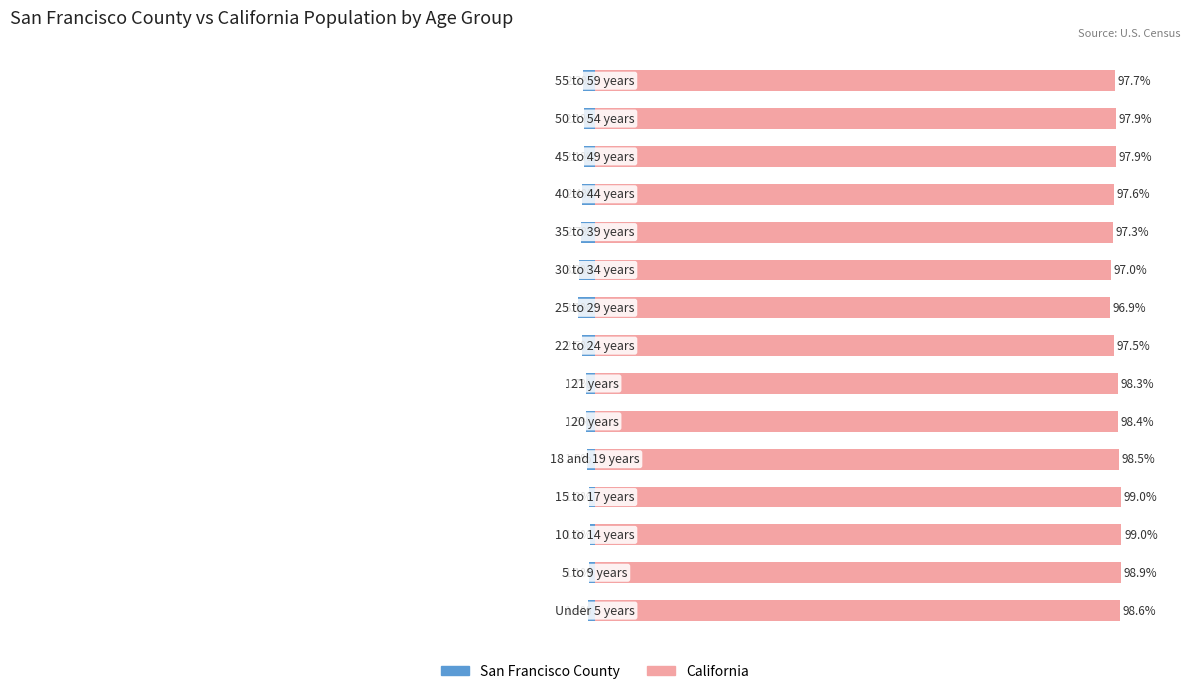

What is the sum of the San Francisco County values at 12 and 13?

-4.2